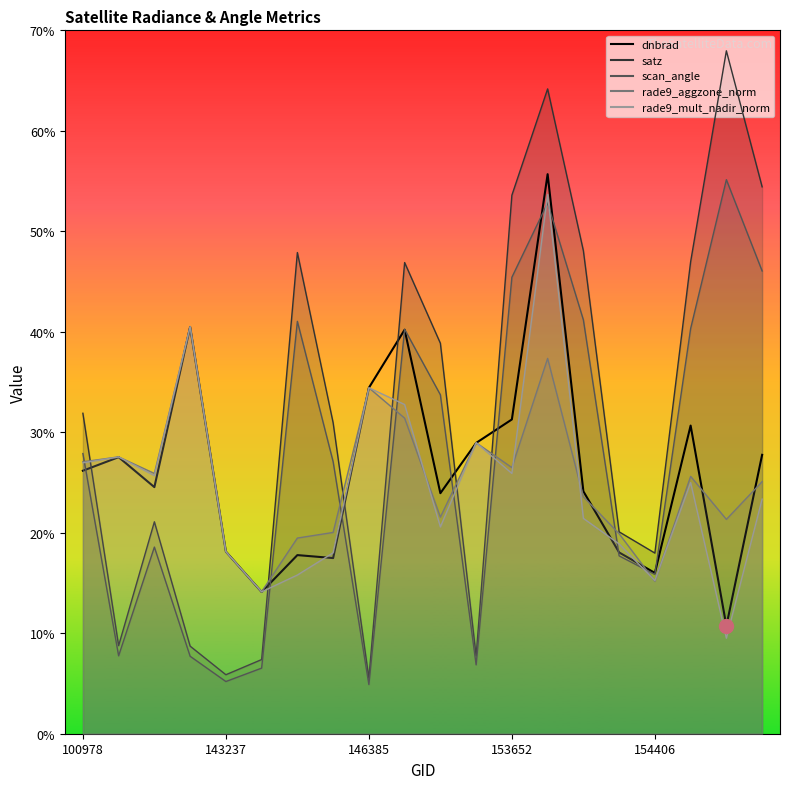

In rade9_aggzone_norm, how many points are higher than both neighbors (excluding endpoints)?

6